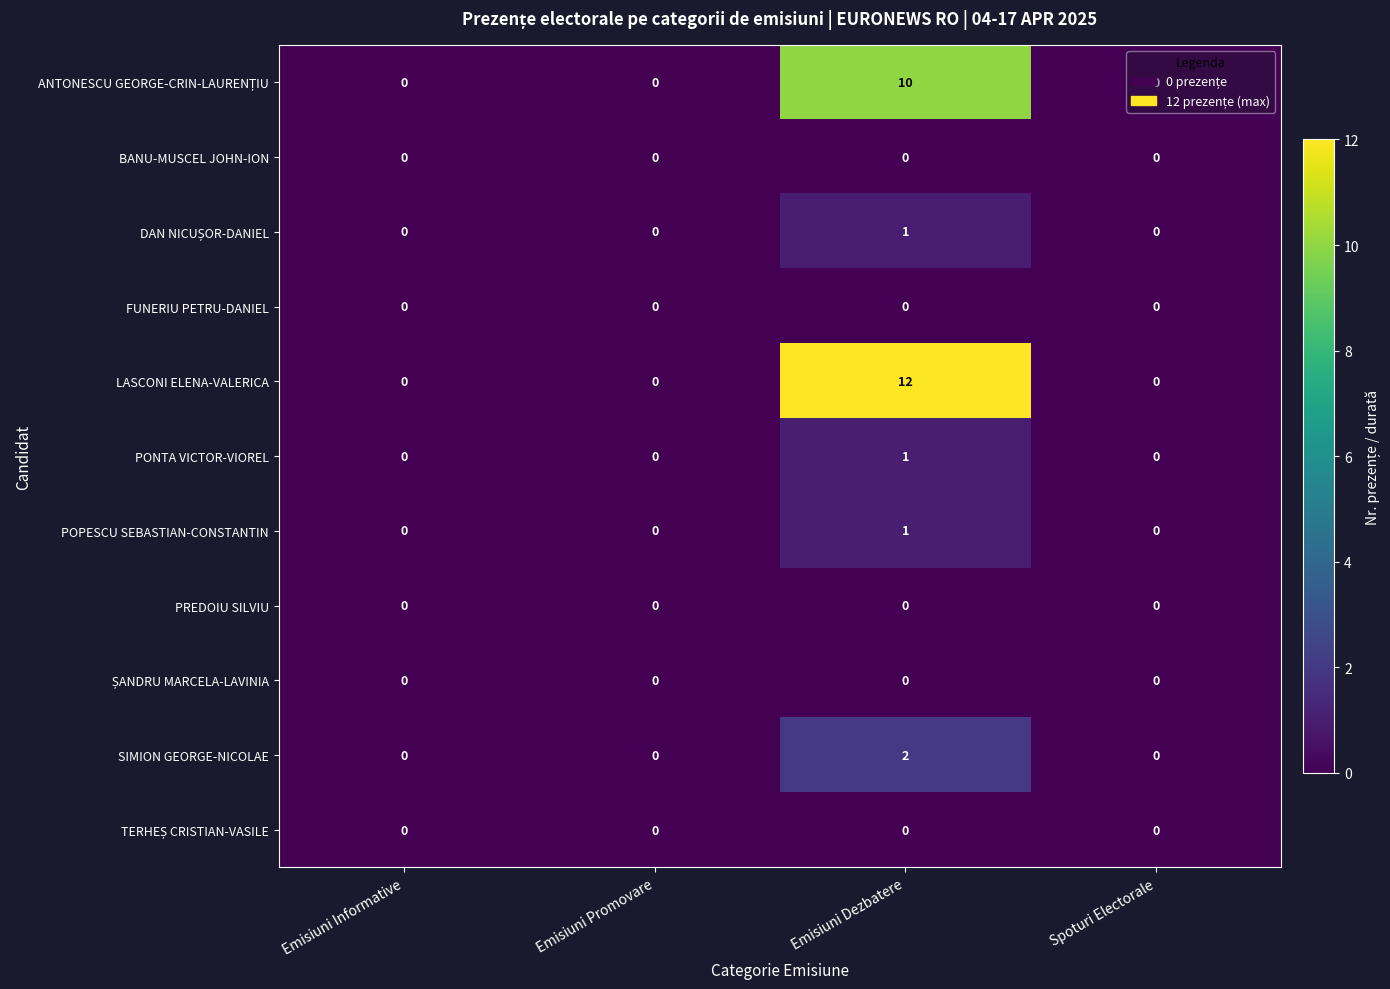

What is the greatest value displayed?

12